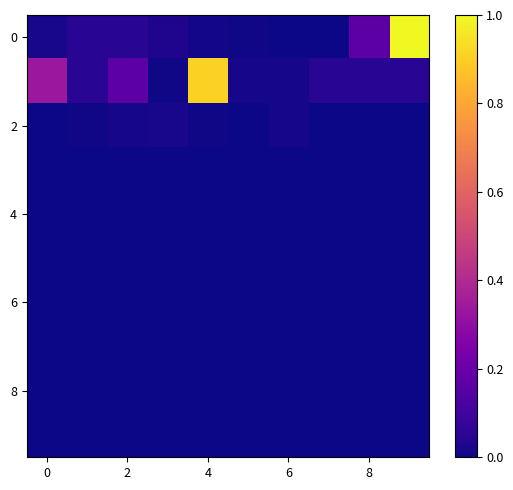

At which category is the sum across all series the highest?

9